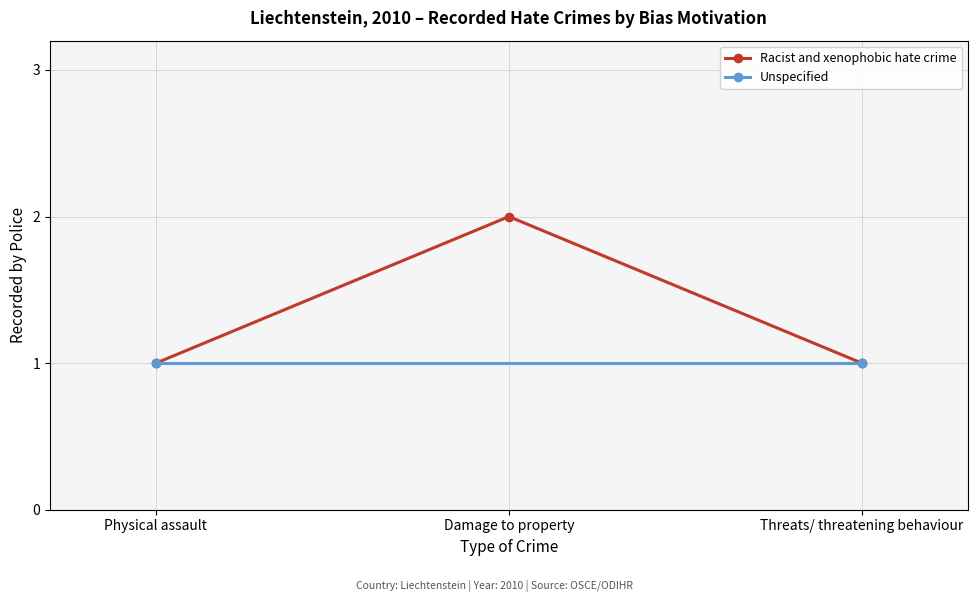

Which label corresponds to the largest value in the chart?

Damage to property